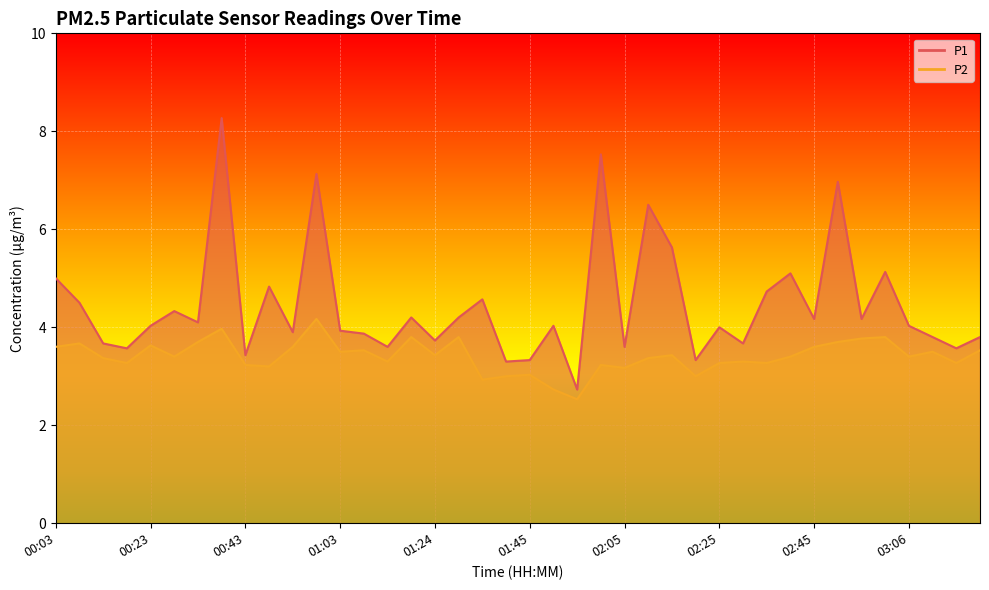

In P1, how many points are lower than both neighbors (excluding endpoints)?

14